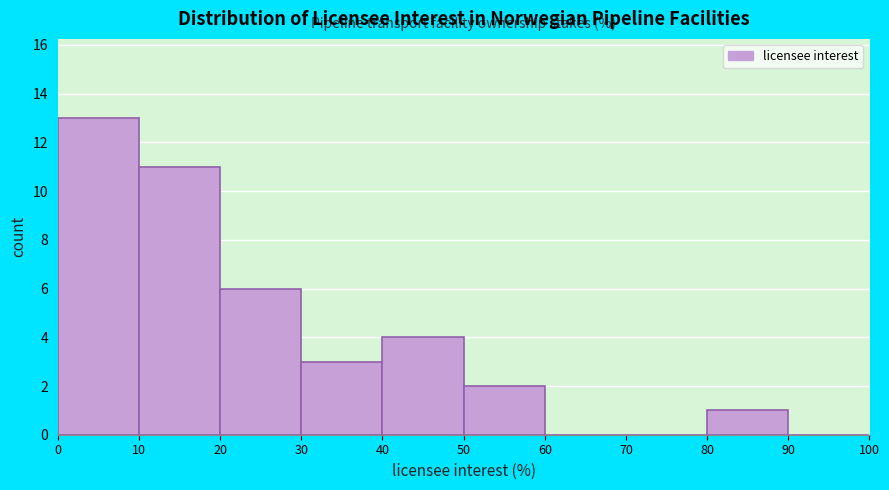

Reading left to right, transcribe this chart: for each bar, give the range it covers on the x-axis and its height. The values are not printed on the chart, so give them approximately, as read against the axis.

0 to 10: 13
10 to 20: 11
20 to 30: 6
30 to 40: 3
40 to 50: 4
50 to 60: 2
60 to 70: 0
70 to 80: 0
80 to 90: 1
90 to 100: 0